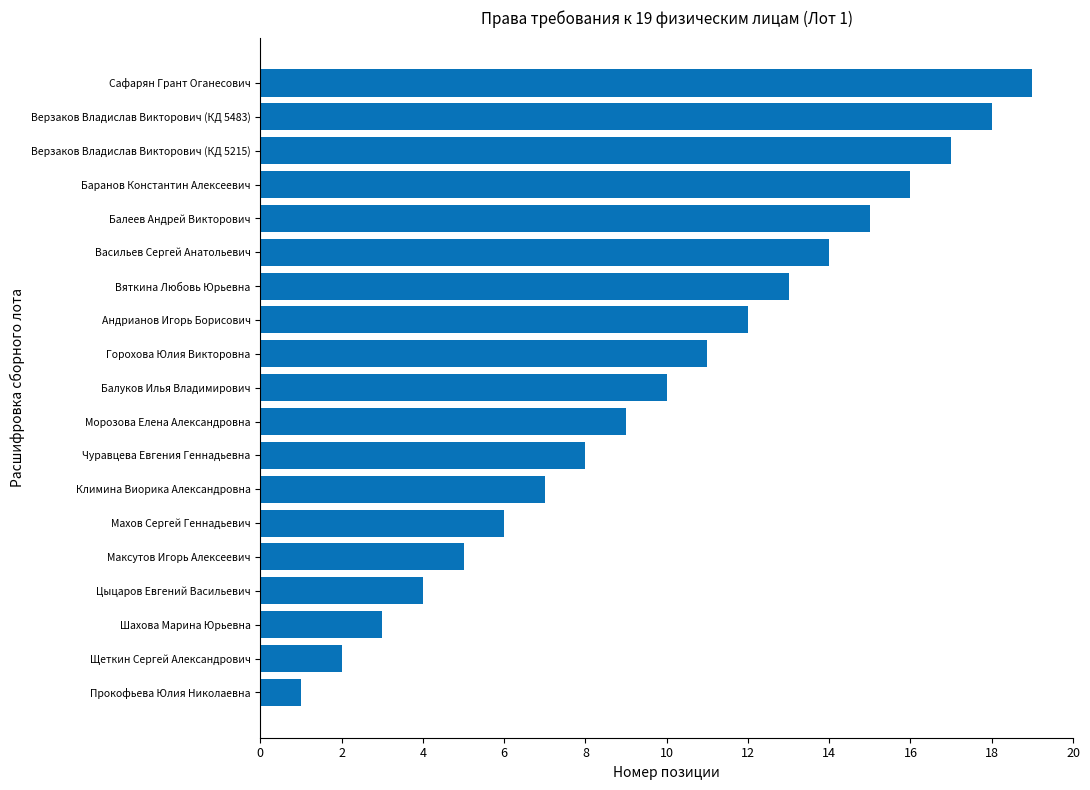

How many values are below 10?

9